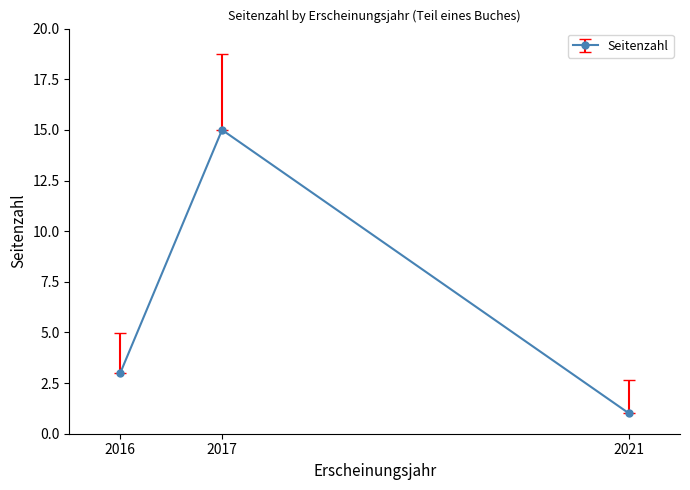

The value at 2021 is 0. True or false?

False